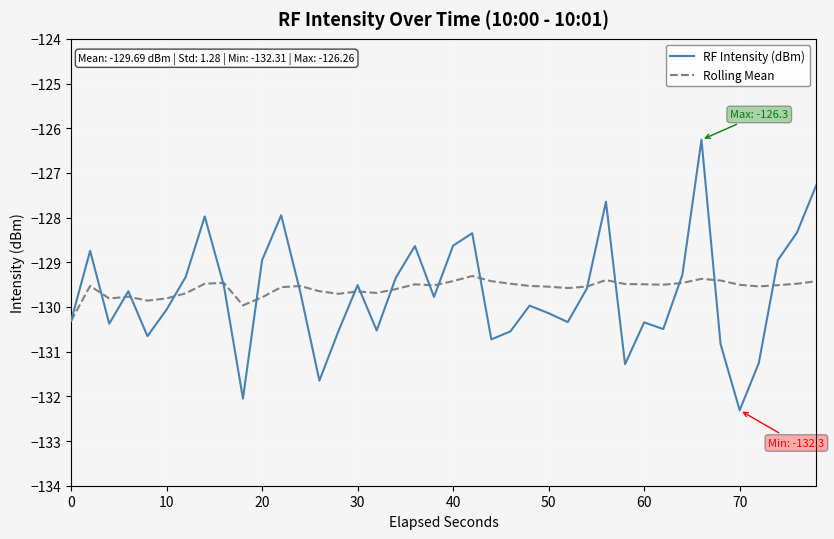

Count the number of data series in this chart.

2